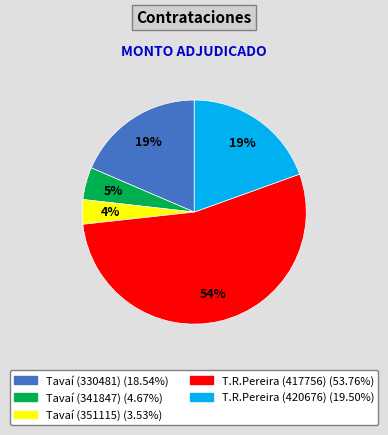

Count the number of slices in the pie.

5